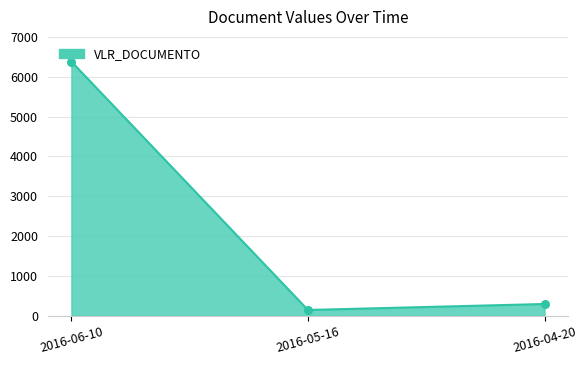

What is the change in value from 2016-05-16 to 2016-04-20?

+150